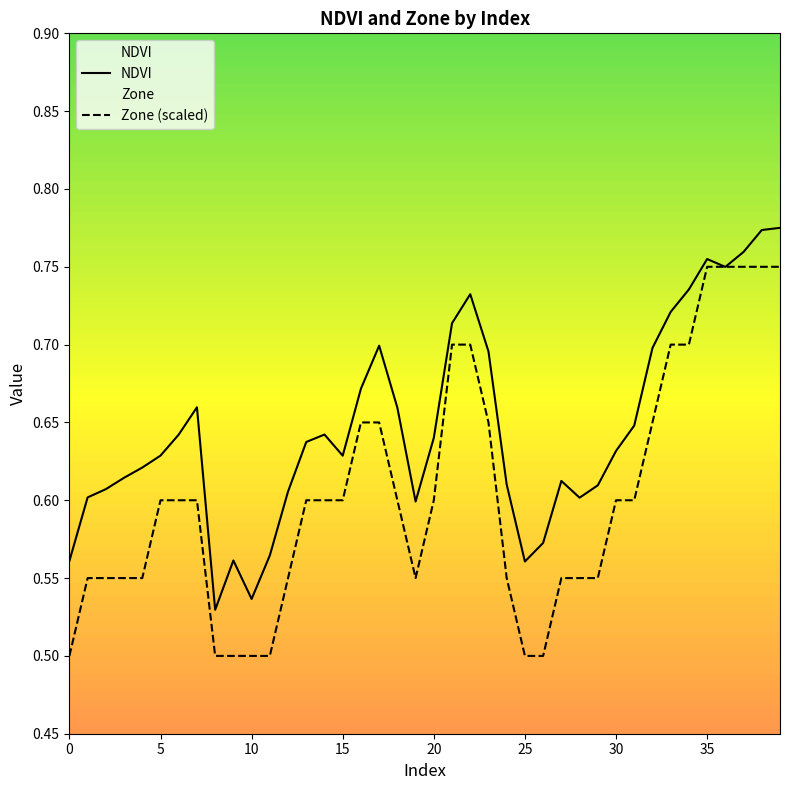

Is this an area chart (filled region under the line)?

No